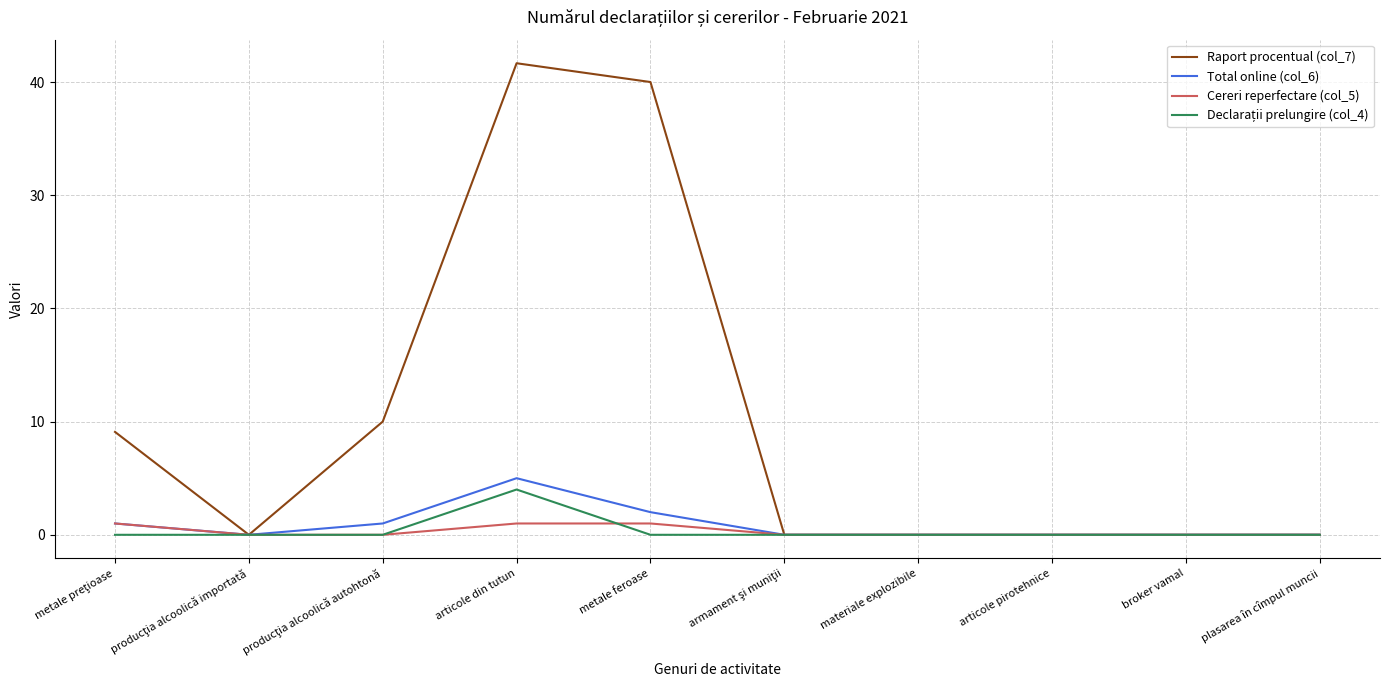

Which series has the widest spread of values?

Raport procentual (col_7)